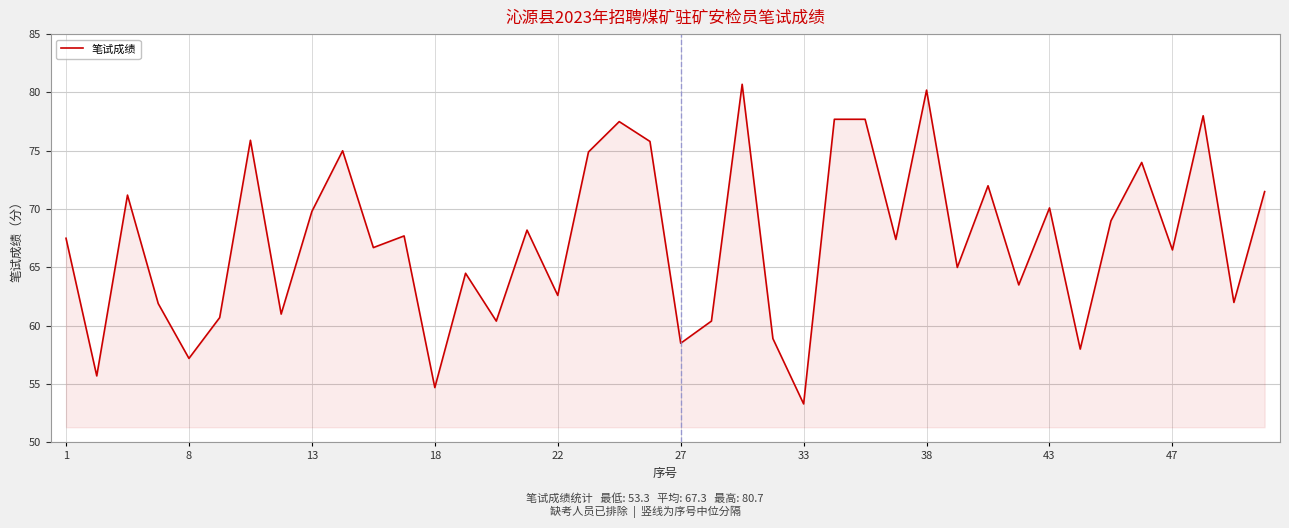

What is the maximum value shown in the chart?

80.7